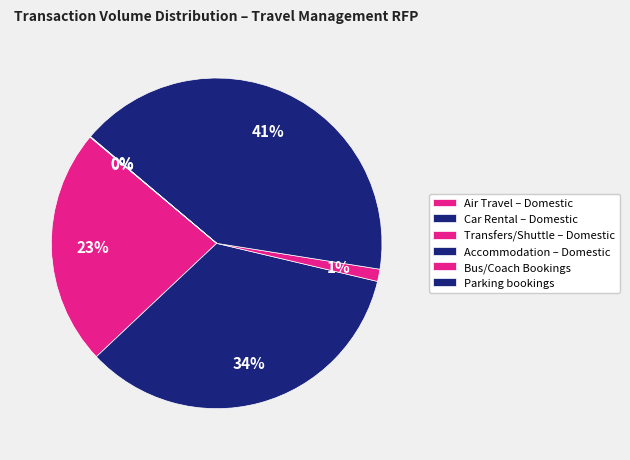

Is there any slice that represents more than half of the pie?

No